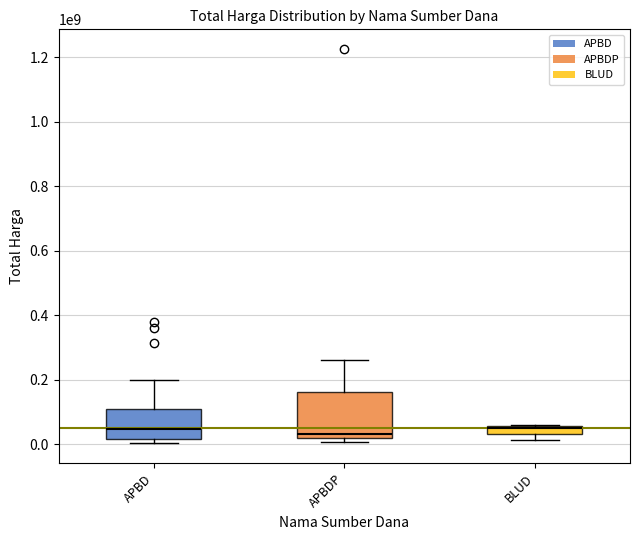

Reading left to right, extract all data points from this chart.

19950000	29000000	379075000	12000000	152477000	49478000	25200000	14400000	48140000	13442000	3825000	11800000	5093000	48140000	100000000	59375000	11100000	65000000	359500000	314121780	199200000	139800000	1224682000	127000000	262118150	98000000	70000000	75920000	30800000	110000000	14750000	6936000	59935000	15787200	110389990	2395750	23680800	34132505	27720000	21231000